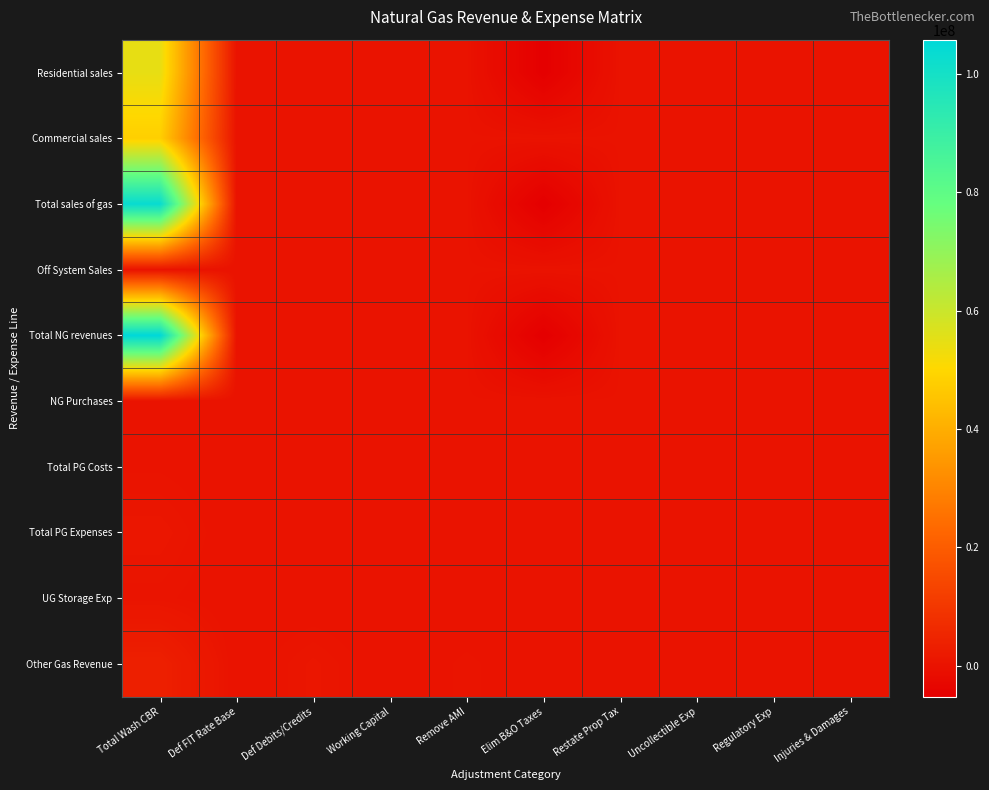

Rank the series by their maximum value, from highest to lowest.

Total NG revenues, Total sales of gas, Residential sales, Commercial sales, Other Gas Revenue, Total PG Expenses, UG Storage Exp, Total PG Costs, NG Purchases, Off System Sales